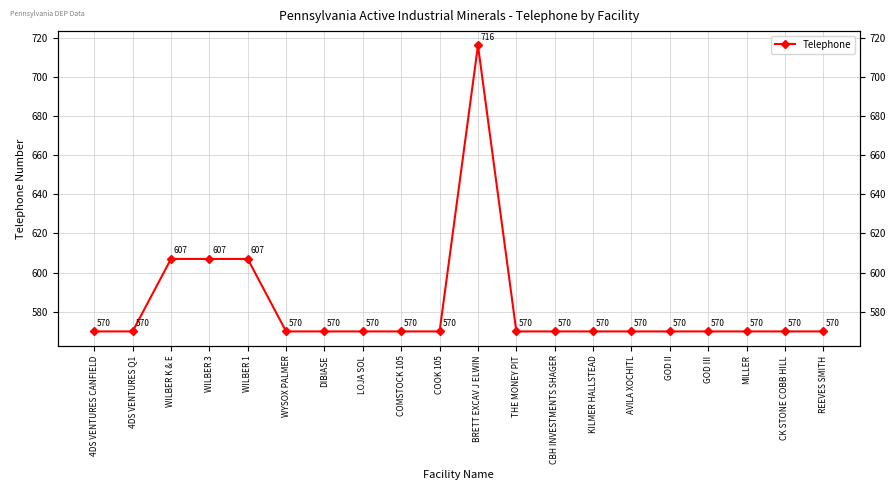

The value at CBH INVESTMENTS SHAGER is 570. True or false?

True